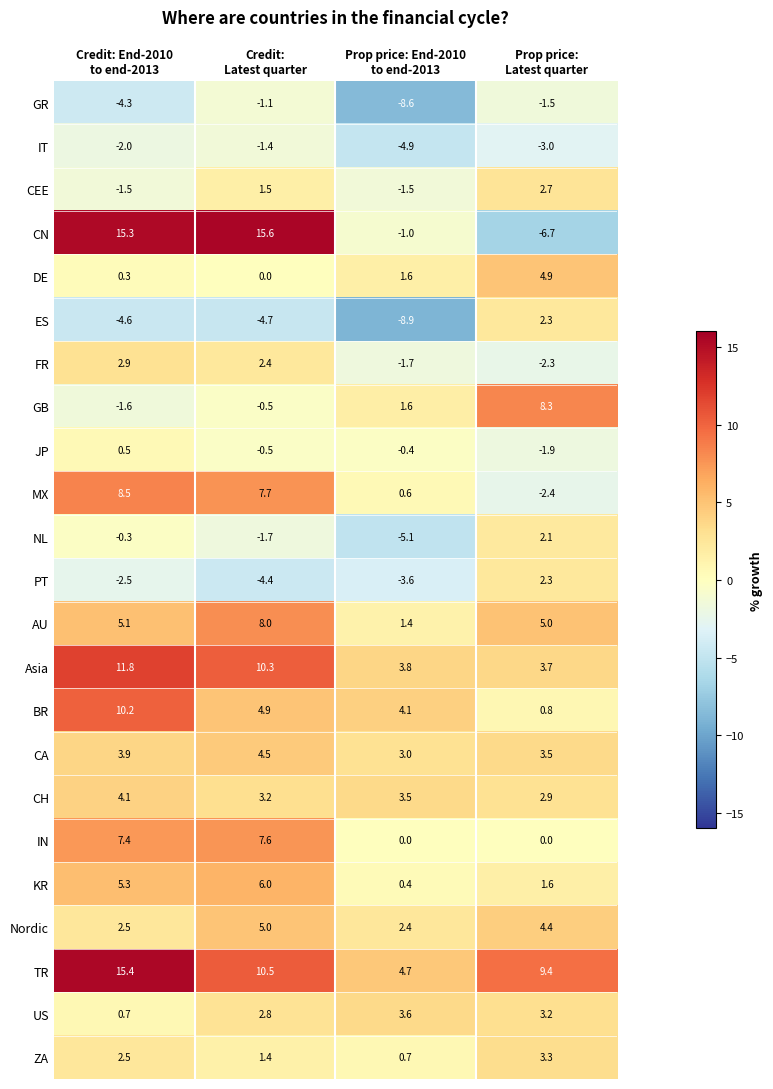

Which series changed the most between Credit:
Latest quarter and Prop price: End-2010
to end-2013?

CN